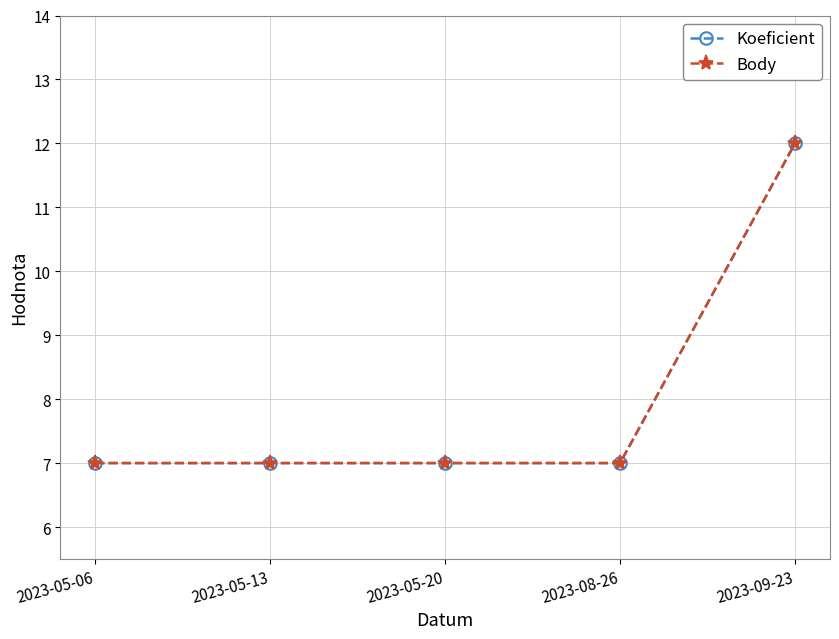

Between 2023-05-20 and 2023-05-13, which is larger?

2023-05-20